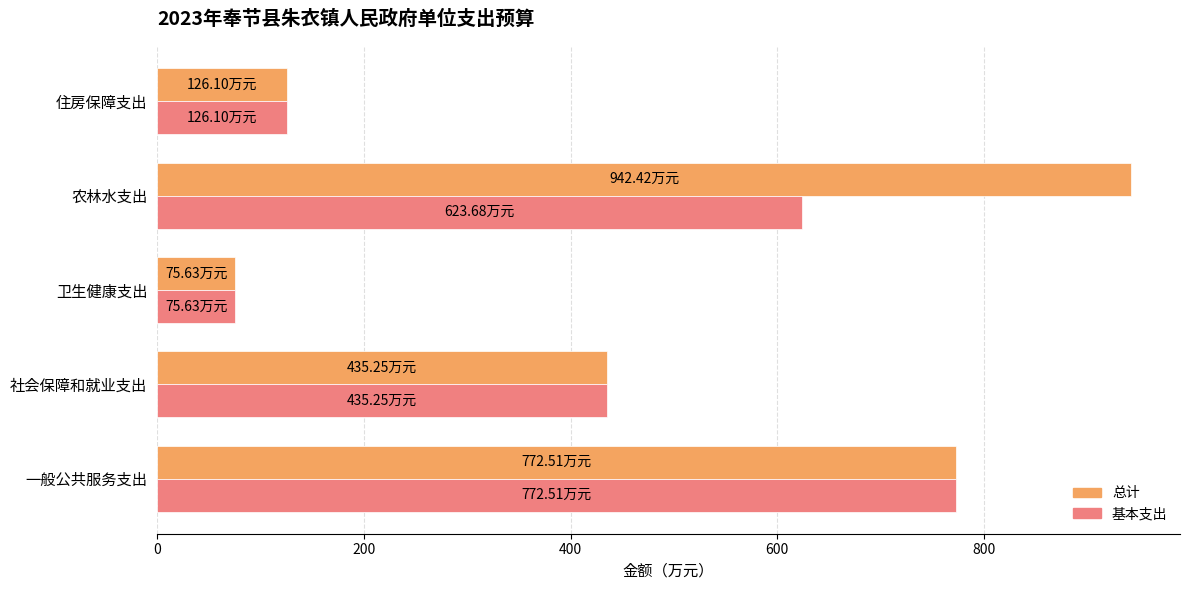

What is the difference between the second highest and second lowest values in the 基本支出 series?

497.6